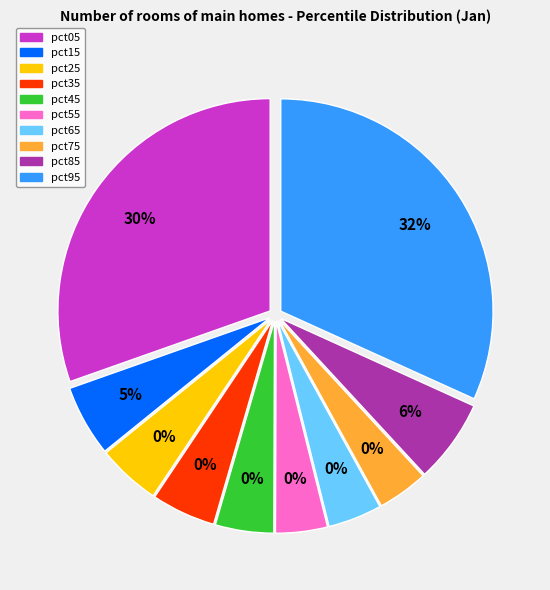

Which category has the biggest portion of the pie?

pct95